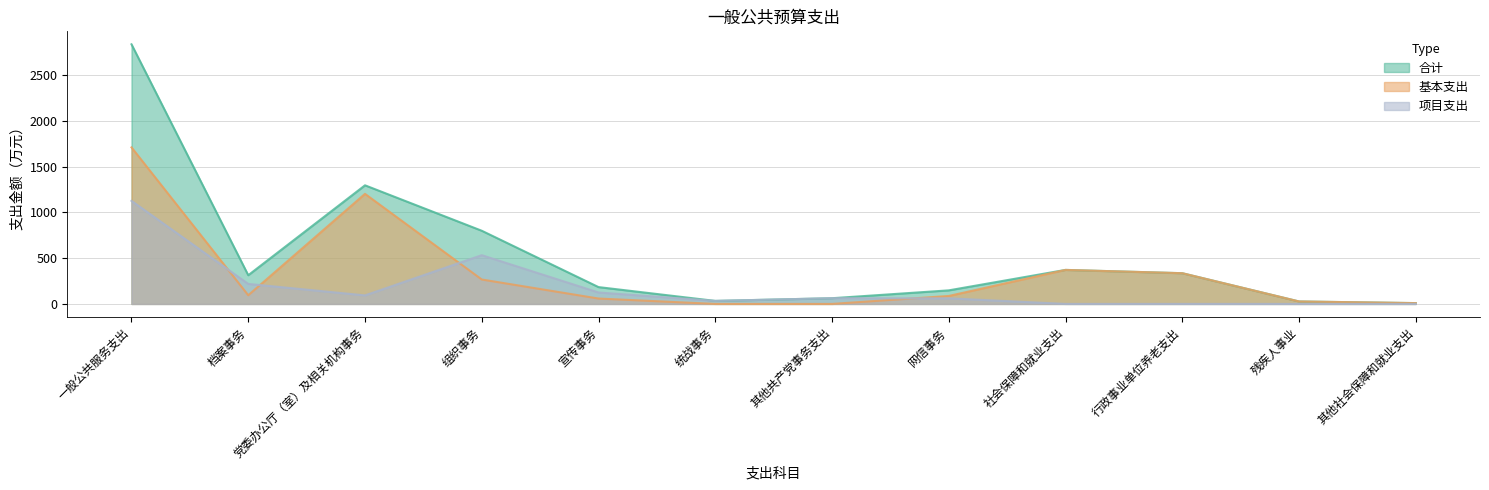

At how many categories does at least one series exceed 2223?

1